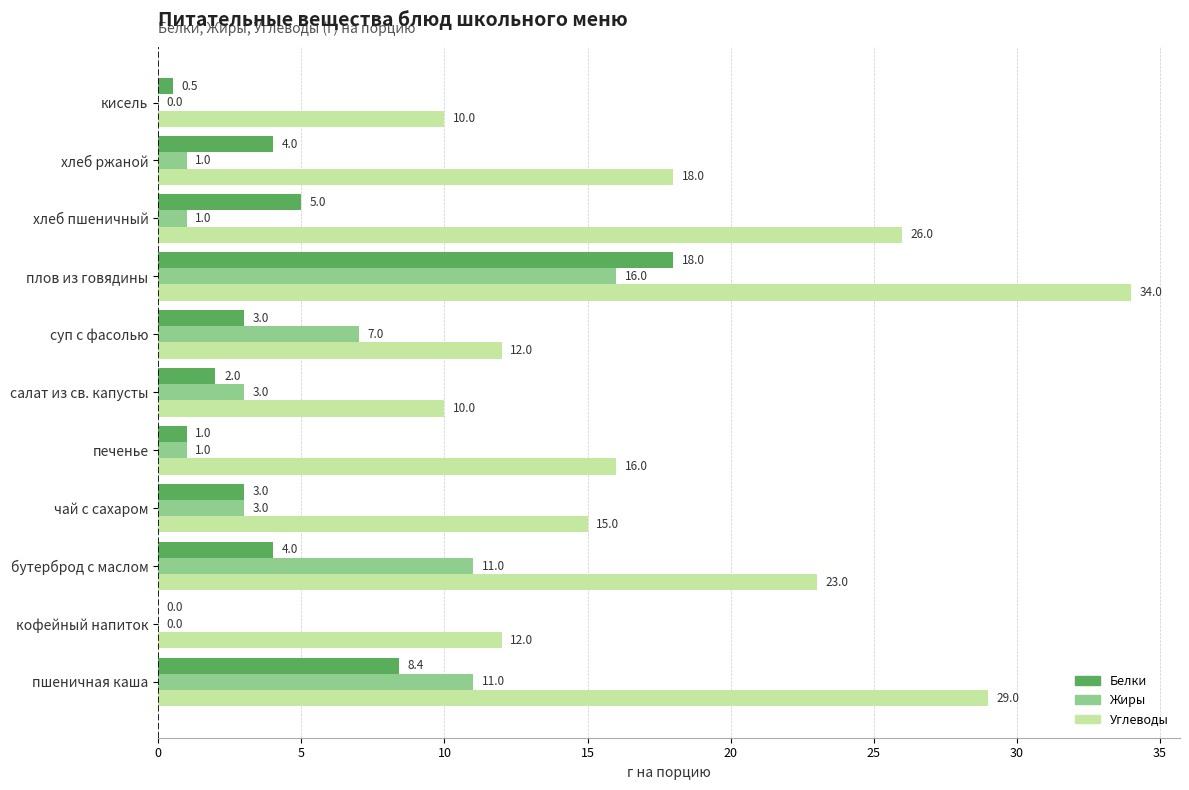

What is the approximate value of Жиры at плов из говядины?

16.0